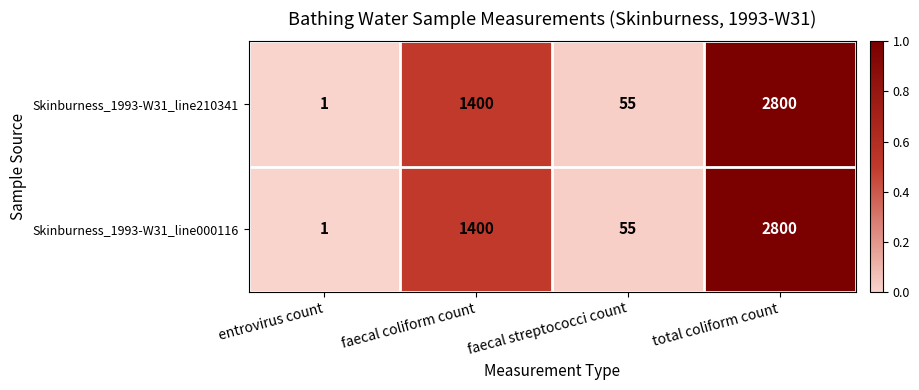

List the labels in order of Skinburness_1993-W31_line210341 value, smallest first.

entrovirus count, faecal streptococci count, faecal coliform count, total coliform count